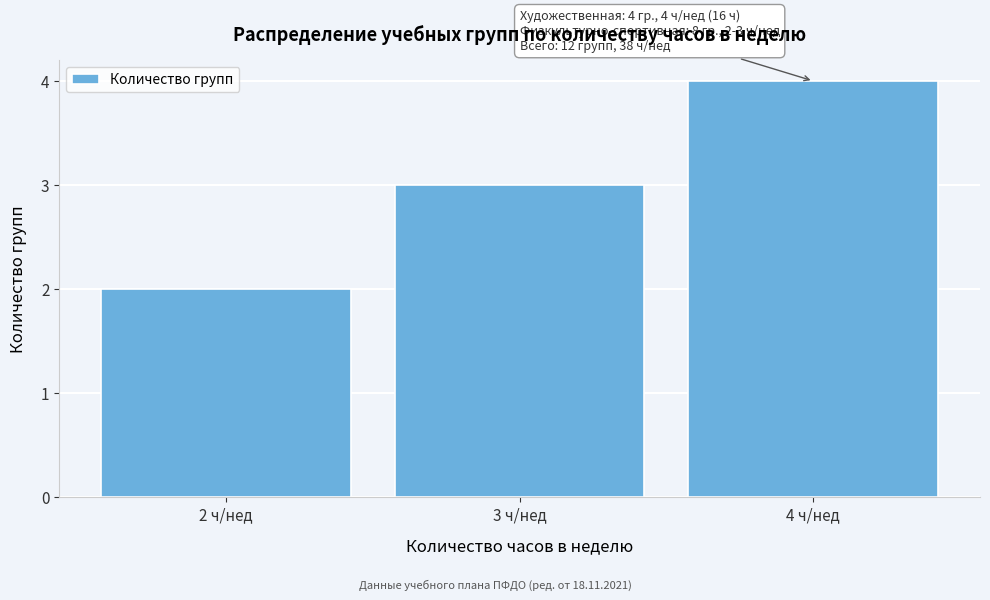

Over which range of the x-axis is the bar tallest?

3.5 to 4.5